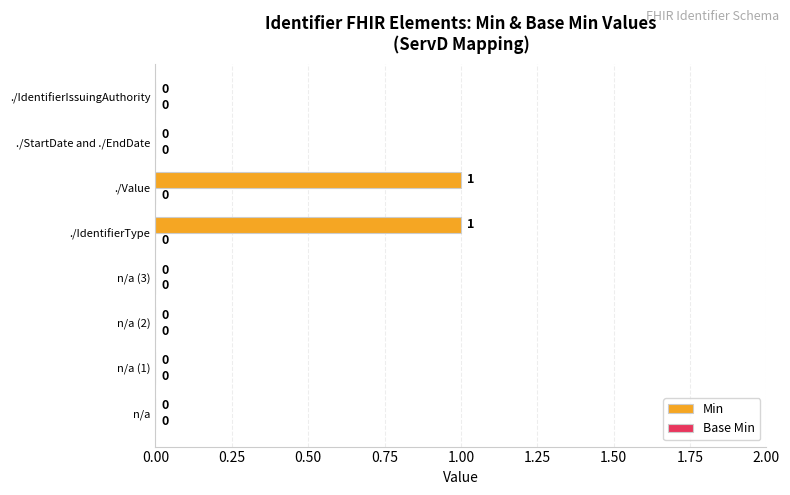

How many values are between 0 and 1?

8